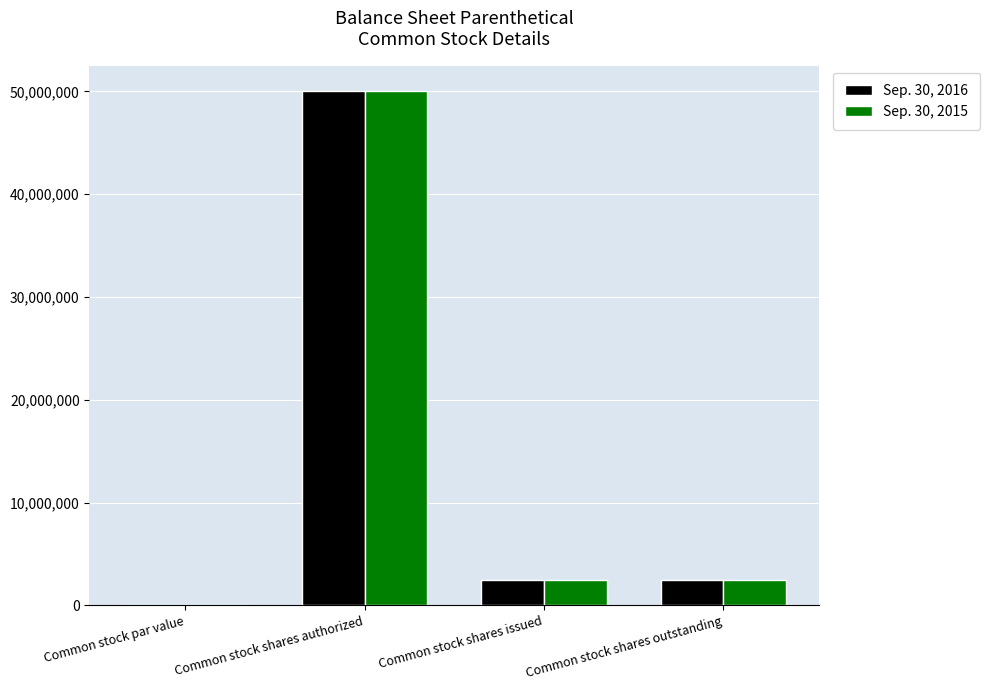

Is it true that Sep. 30, 2016 equals 2505000.0 at Common stock shares outstanding?

True